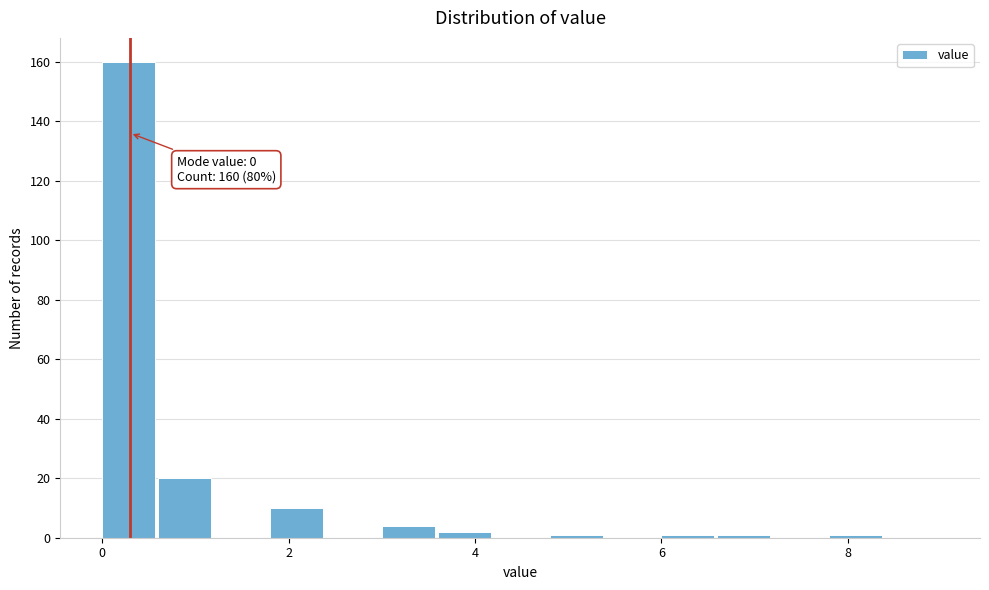

Around what value on the x-axis is the tallest bar? Give the approximate position of its centre, as read against the axis.

0.2